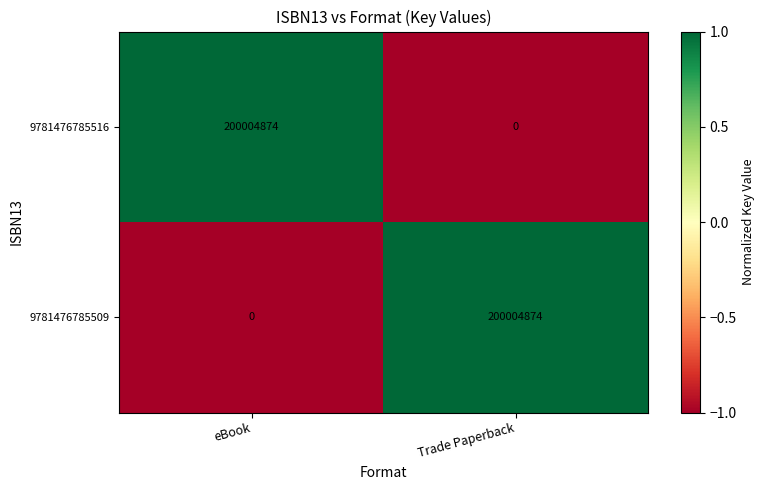

Count the number of data series in this chart.

2